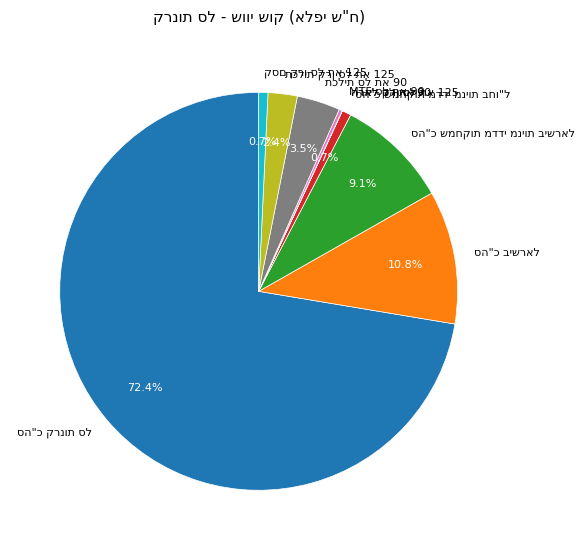

Is it true that הראל סל תא 90 is 1% of the pie?

False